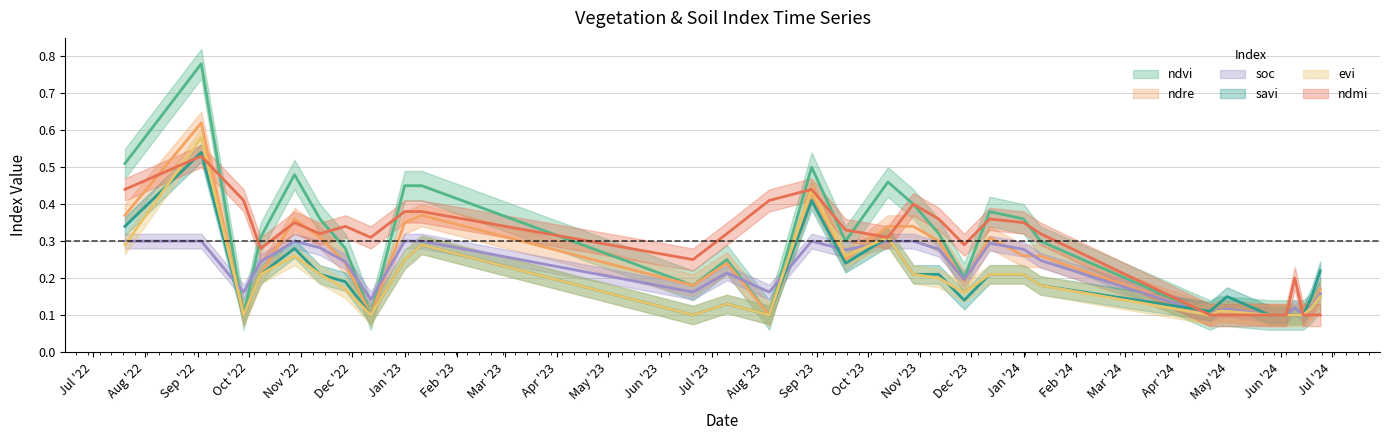

Count the soc values in the range 0 to 1.

31